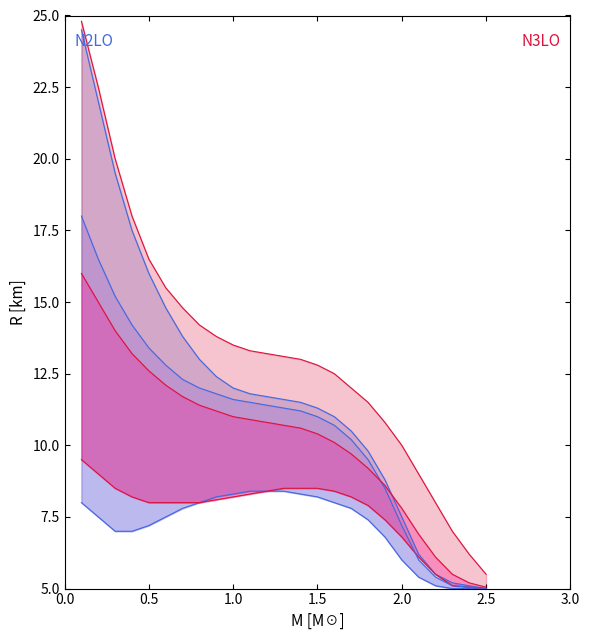

What value does the N2LO_lower series have at 2.0?

6.0